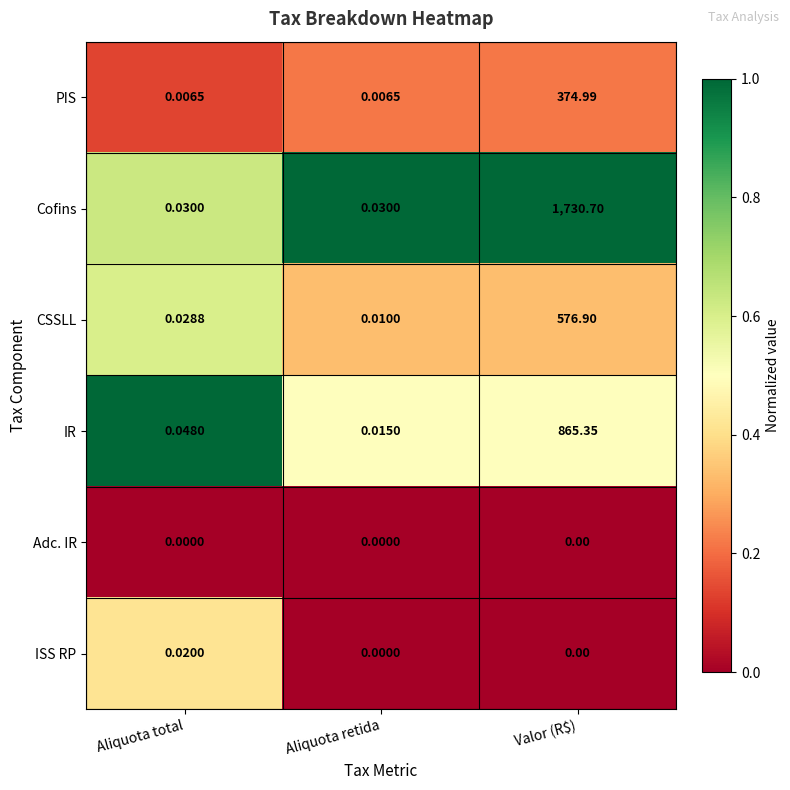

List the labels in order of IR value, largest first.

Valor (R$), Aliquota total, Aliquota retida